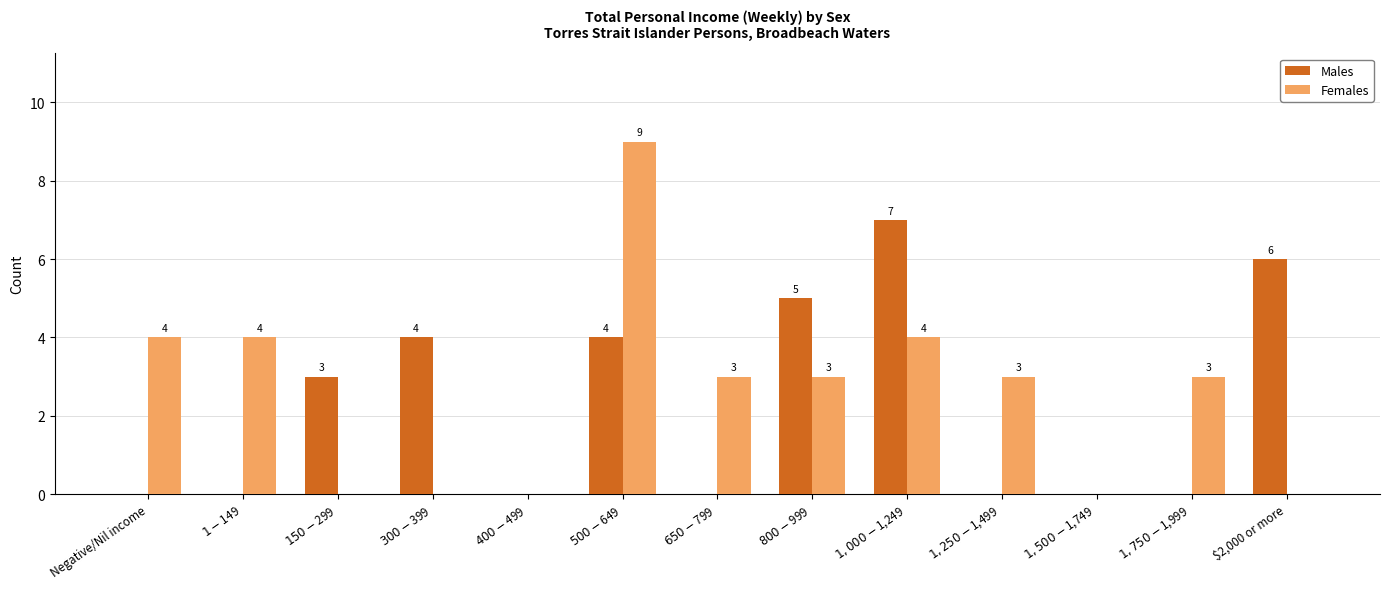

Reading right to left, extract all data points from this chart.

Males: $2,000 or more=6	$1,750-$1,999=0	$1,500-$1,749=0	$1,250-$1,499=0	$1,000-$1,249=7	$800-$999=5	$650-$799=0	$500-$649=4	$400-$499=0	$300-$399=4	$150-$299=3	$1-$149=0	Negative/Nil income=0
Females: $2,000 or more=0	$1,750-$1,999=3	$1,500-$1,749=0	$1,250-$1,499=3	$1,000-$1,249=4	$800-$999=3	$650-$799=3	$500-$649=9	$400-$499=0	$300-$399=0	$150-$299=0	$1-$149=4	Negative/Nil income=4